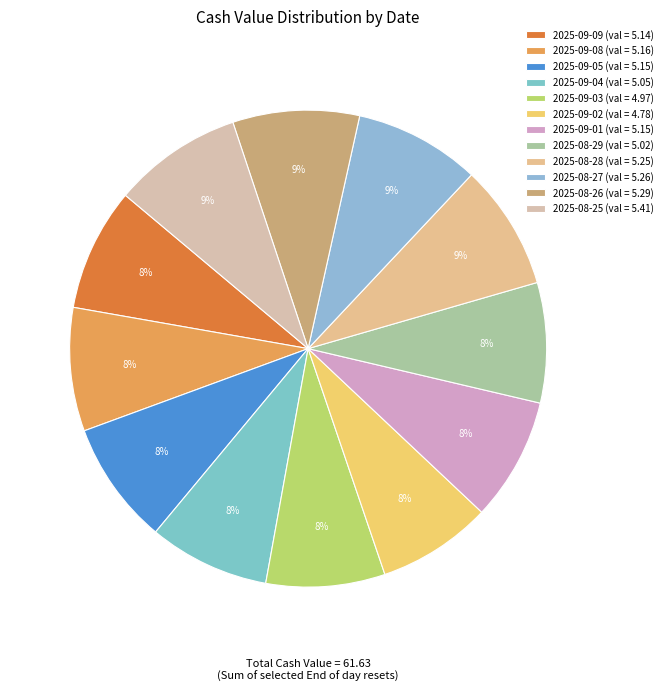

Does 2025-08-29 represent more than half of the total?

No